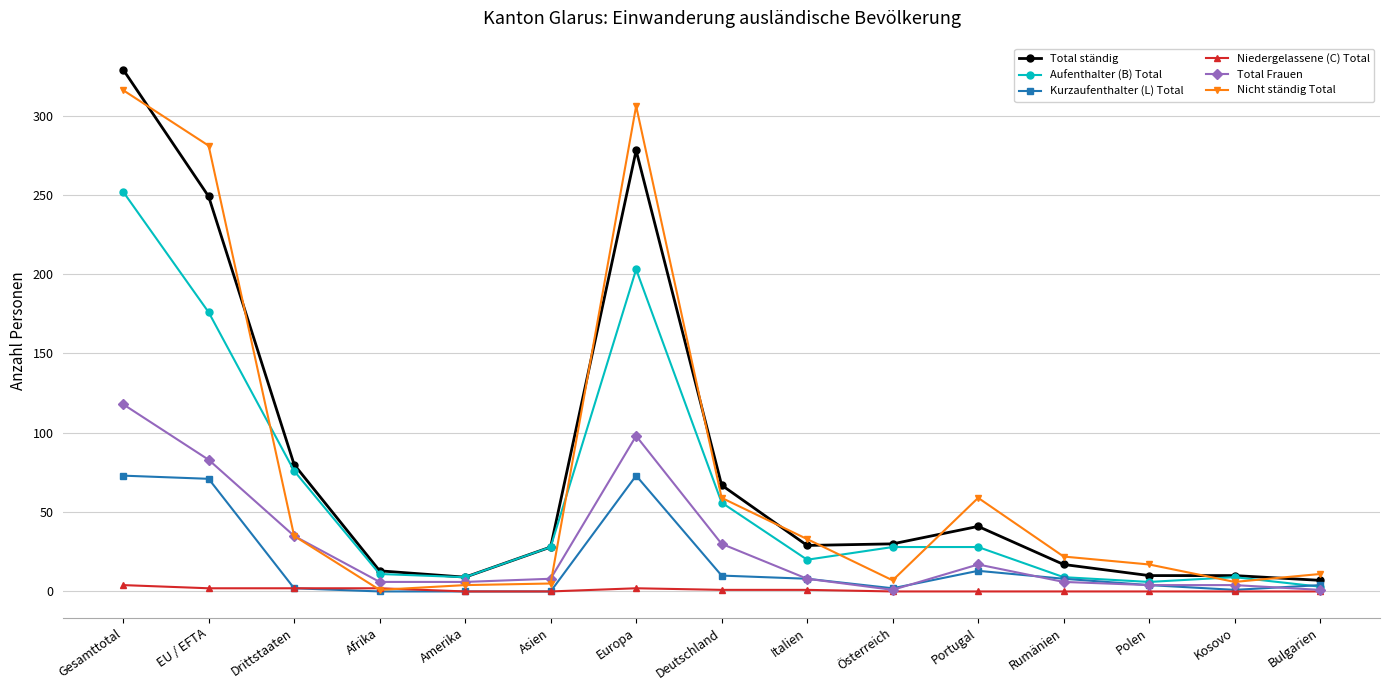

What is the minimum value for Total ständig?

7